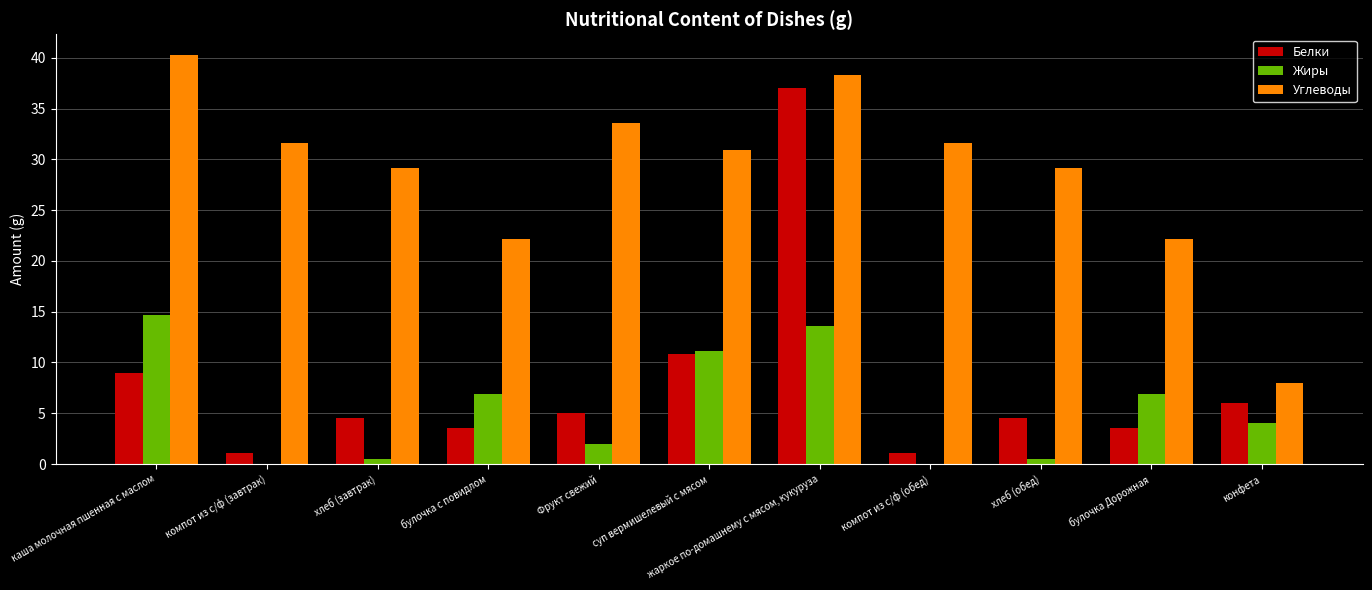

The value of Белки at булочка с повидлом is 3.5. True or false?

True